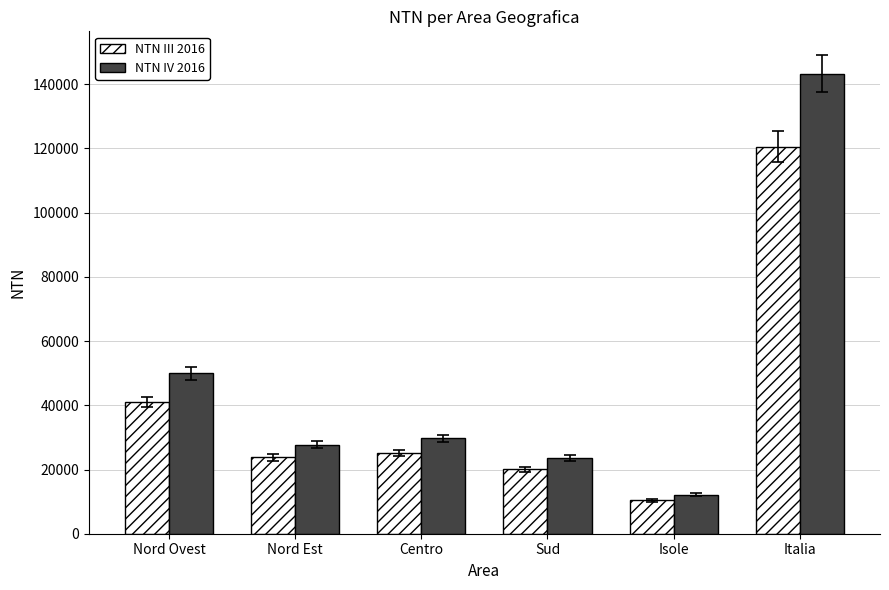

Reading left to right, transcribe all the data shown in this chart.

NTN III 2016: Nord Ovest=41084.0	Nord Est=23740.7	Centro=25191.9	Sud=20074.1	Isole=10446.6	Italia=120537.3
NTN IV 2016: Nord Ovest=50009.5	Nord Est=27788.7	Centro=29713.8	Sud=23626.6	Isole=12154.7	Italia=143293.1